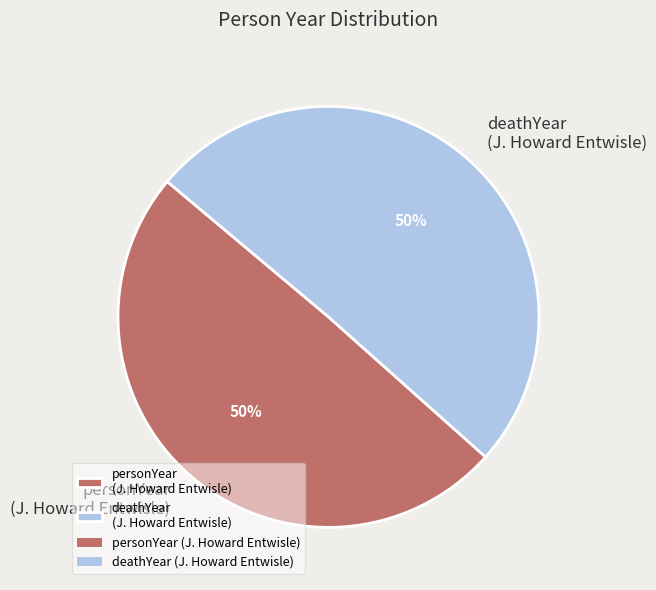

To the nearest percent, what percentage of the pie is personYear (J. Howard Entwisle)?

50%